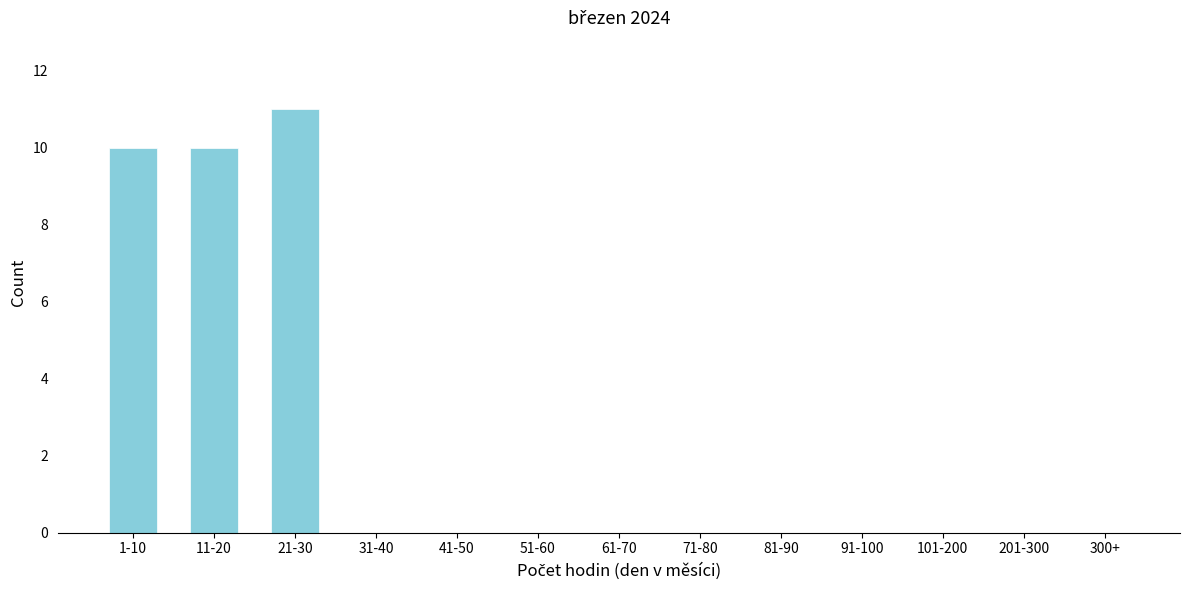

Reading left to right, list all the values displayed in this chart.

1-10=10	11-20=10	21-30=11	31-40=0	41-50=0	51-60=0	61-70=0	71-80=0	81-90=0	91-100=0	101-200=0	201-300=0	300+=0